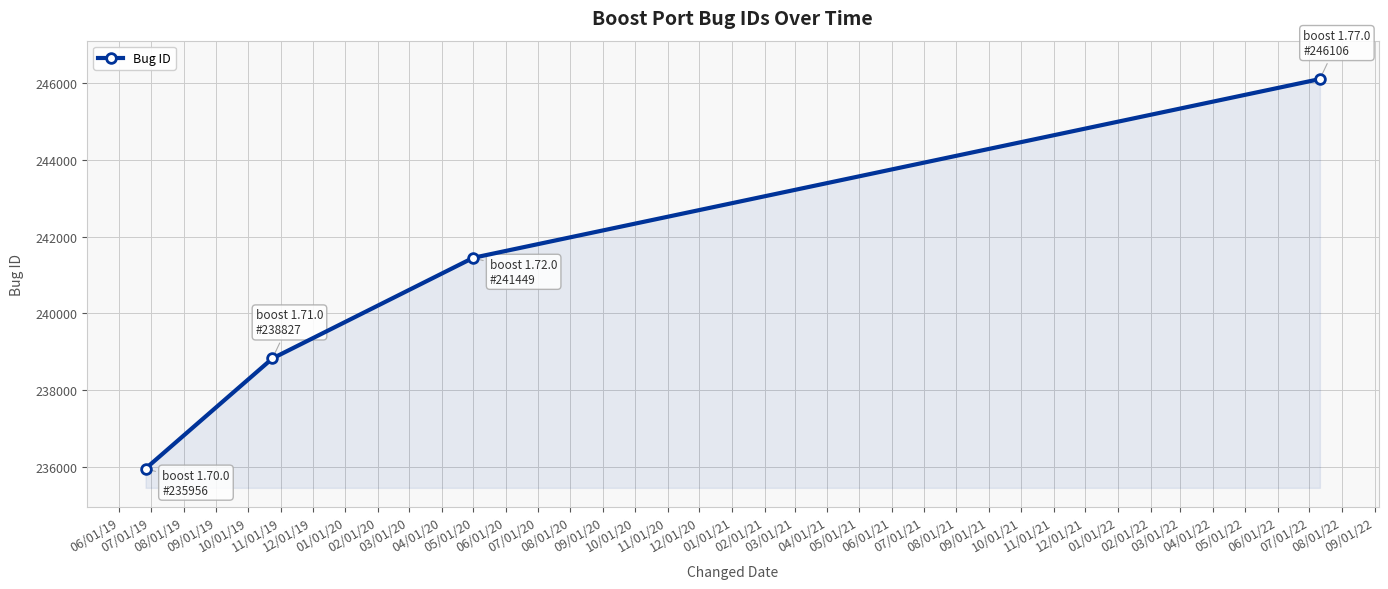

What is the sum of all values?

962338